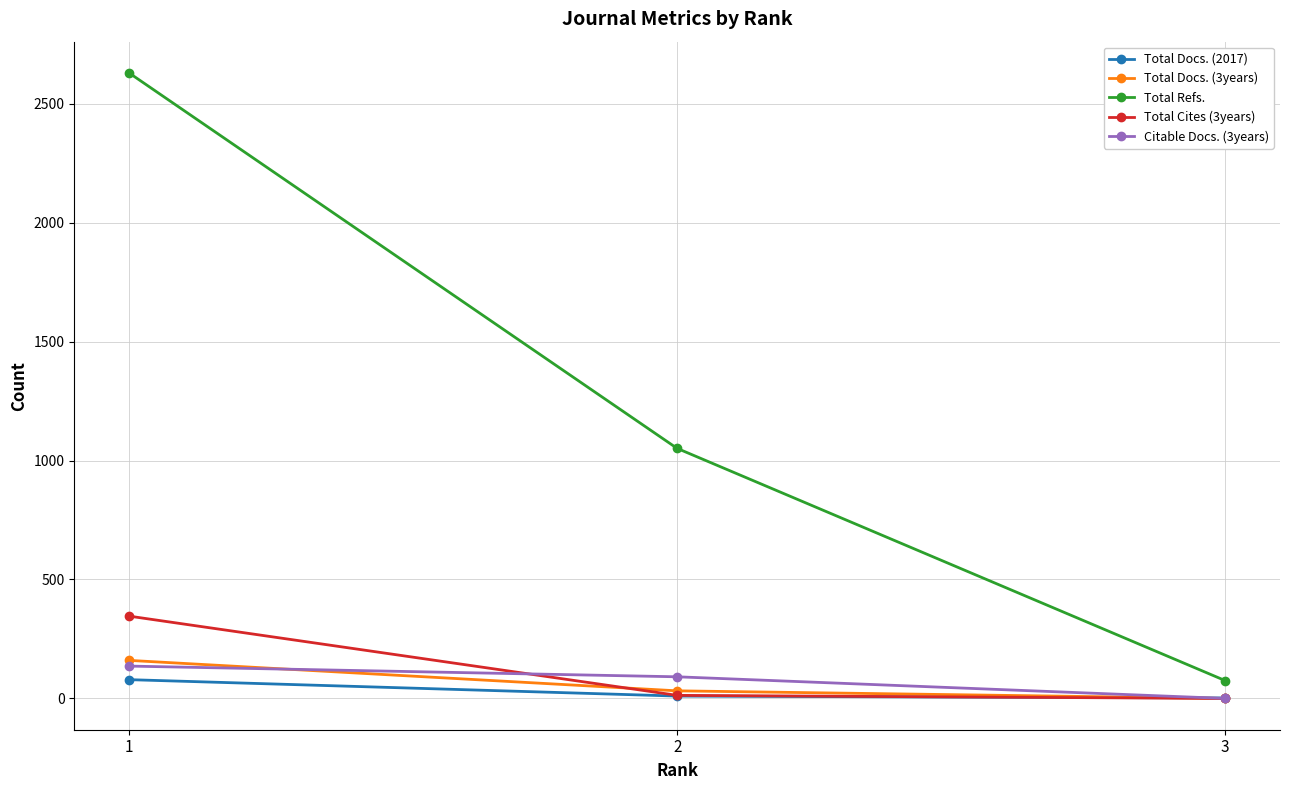

Which series has the largest range (max minus min)?

Total Refs.